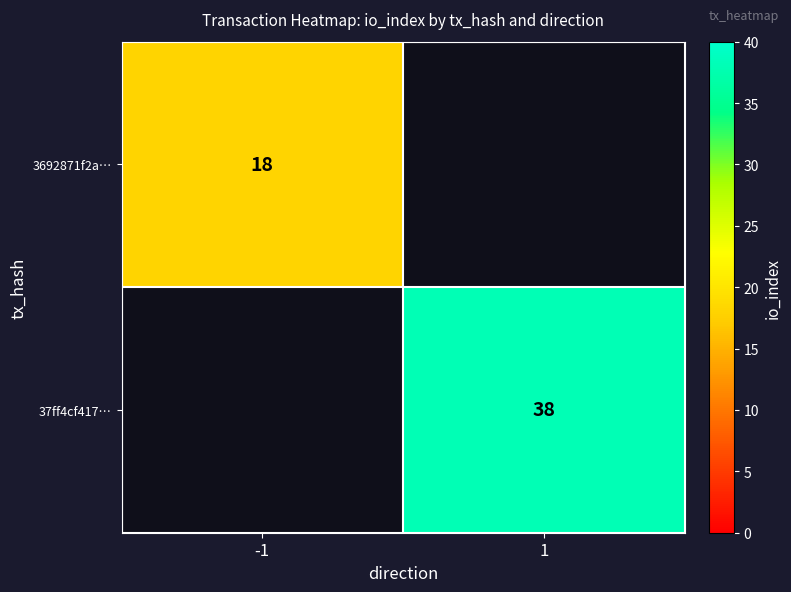

What is the difference between the highest and lowest values at 1?

38